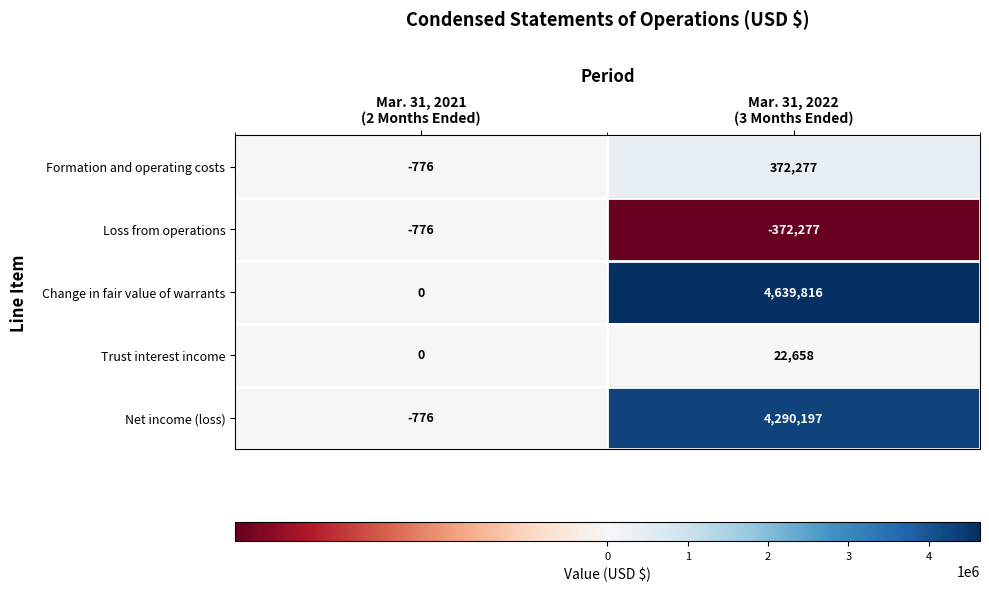

Count the number of categories in the chart.

2